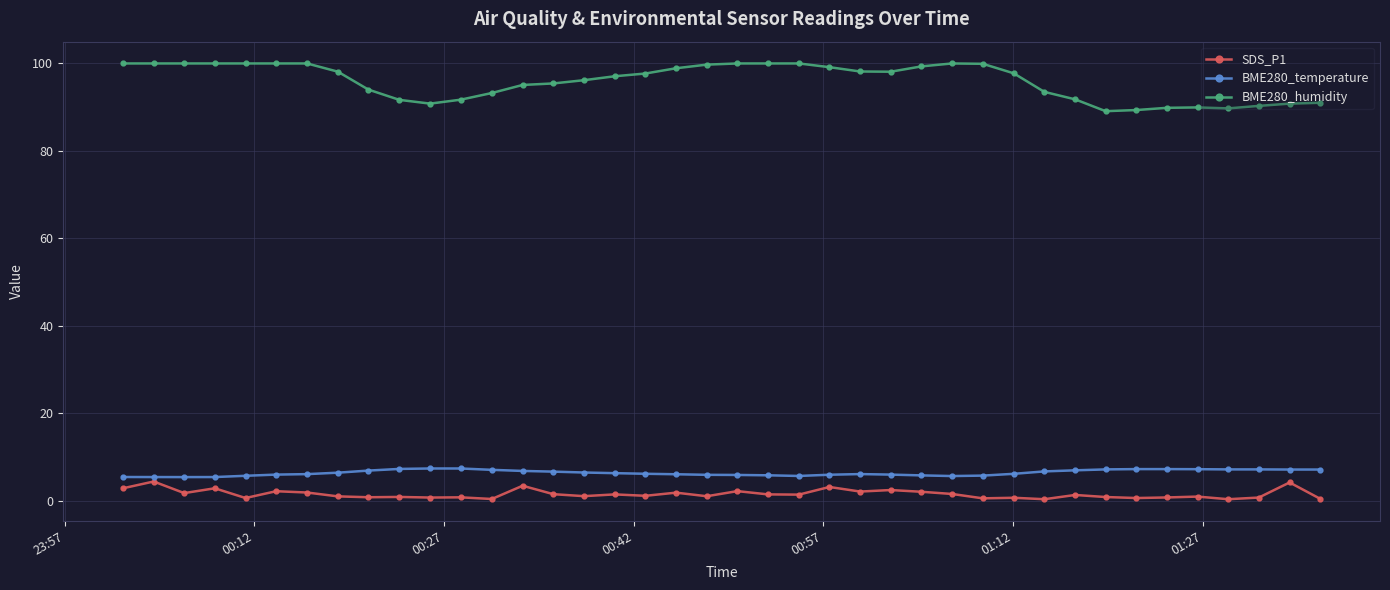

What is the difference between the second highest and minimum values in the SDS_P1 series?

3.8